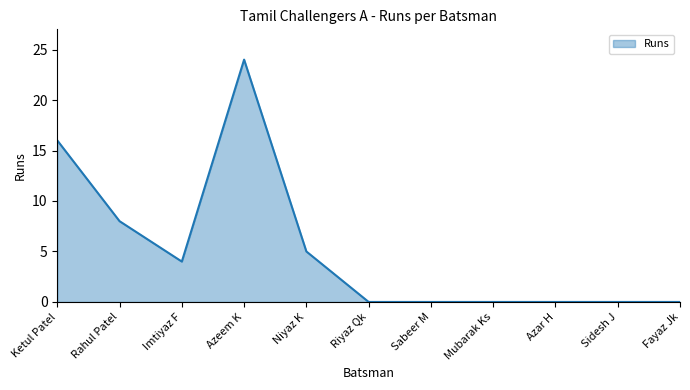

What is the change in value from Imtiyaz F to Azar H?

-4